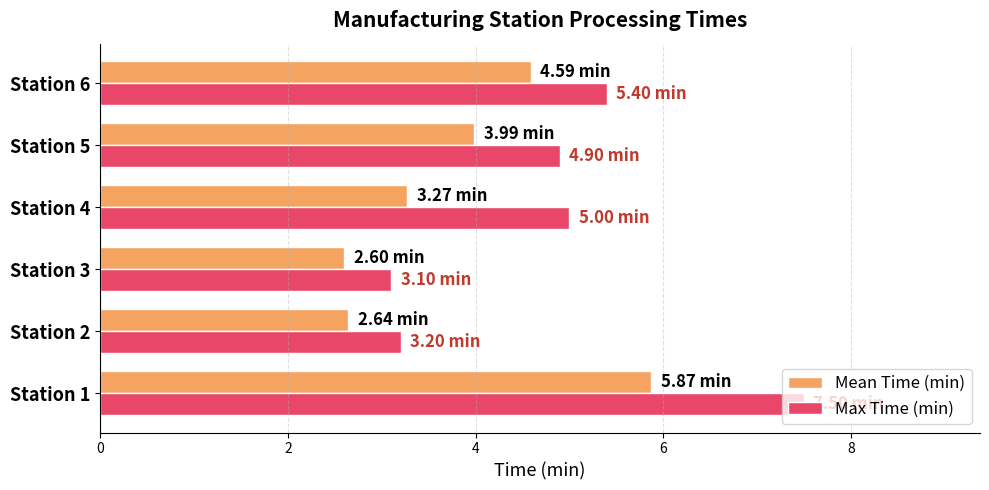

Which series has the largest range (max minus min)?

Max Time (min)